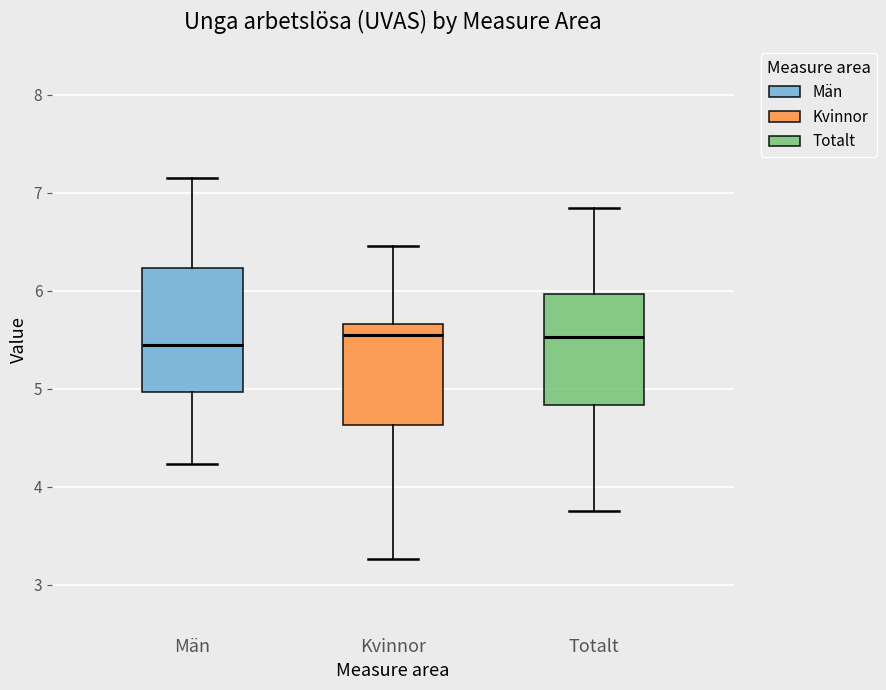

Reading left to right, read every box against the y-axis: the position of its median line, the range the box covers, and the ends of its whiskers. The values are not printed on the chart, so give them approximately, as read against the axis.

Män: median 5.4, box 5.0 to 6.2, whiskers 4.2 to 7.1
Kvinnor: median 5.6, box 4.6 to 5.7, whiskers 3.3 to 6.5
Totalt: median 5.5, box 4.8 to 6.0, whiskers 3.7 to 6.8